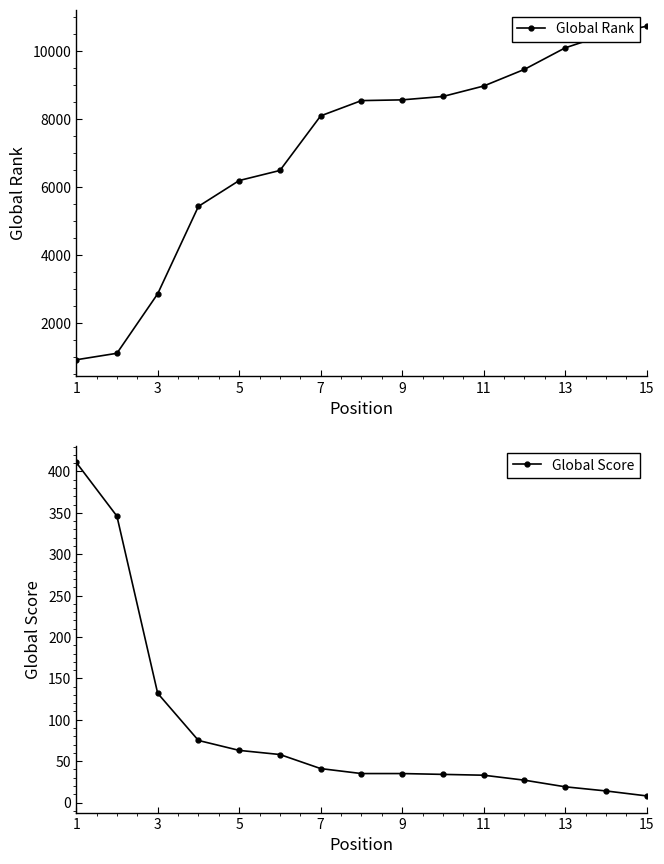

The Global Score series shows 279 at 1. True or false?

False